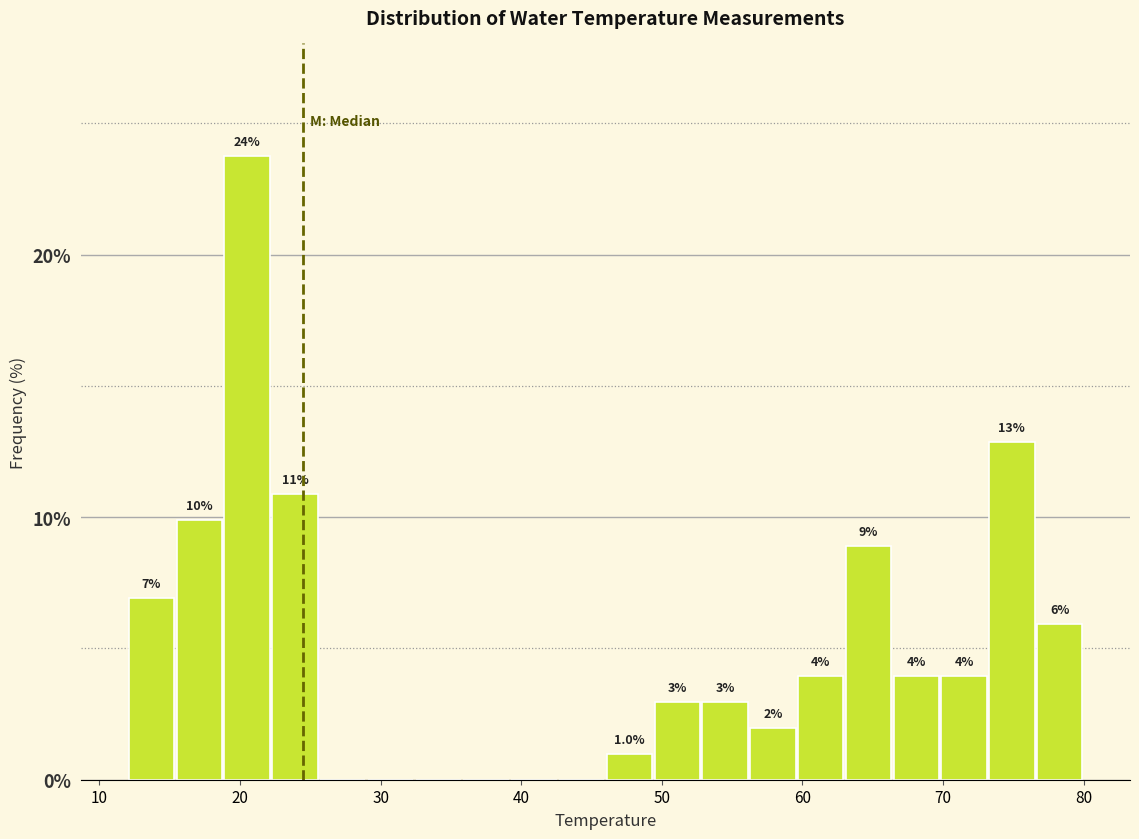

Read against the x-axis, roughly where is the centre of the tallest bar?

21